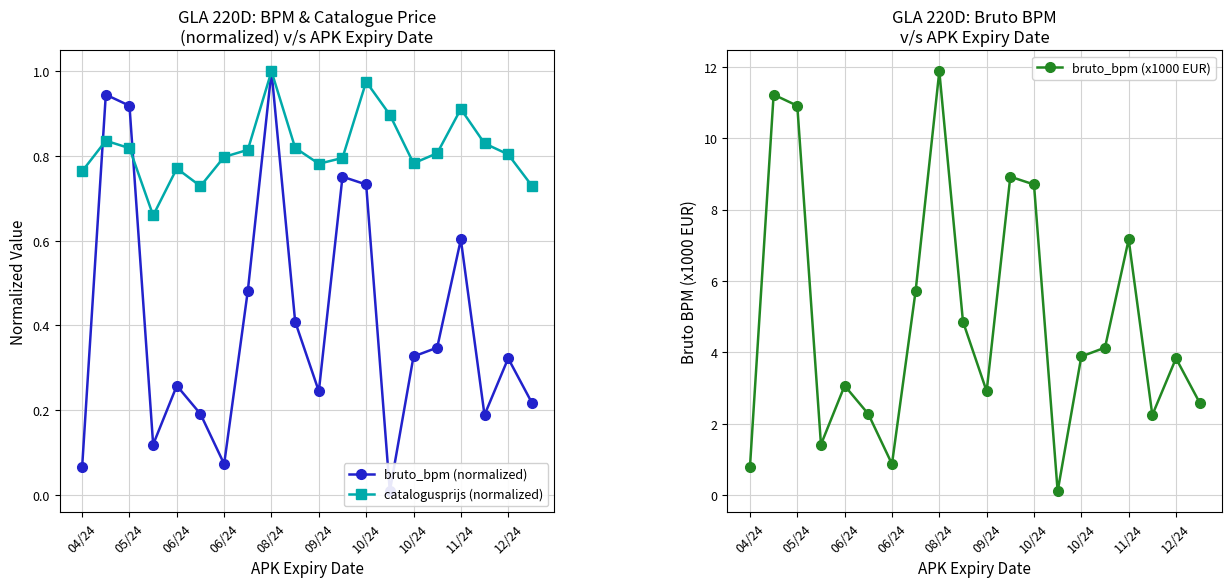

What is the difference between the maximum and second lowest values in the catalogusprijs (normalized) series?

0.3